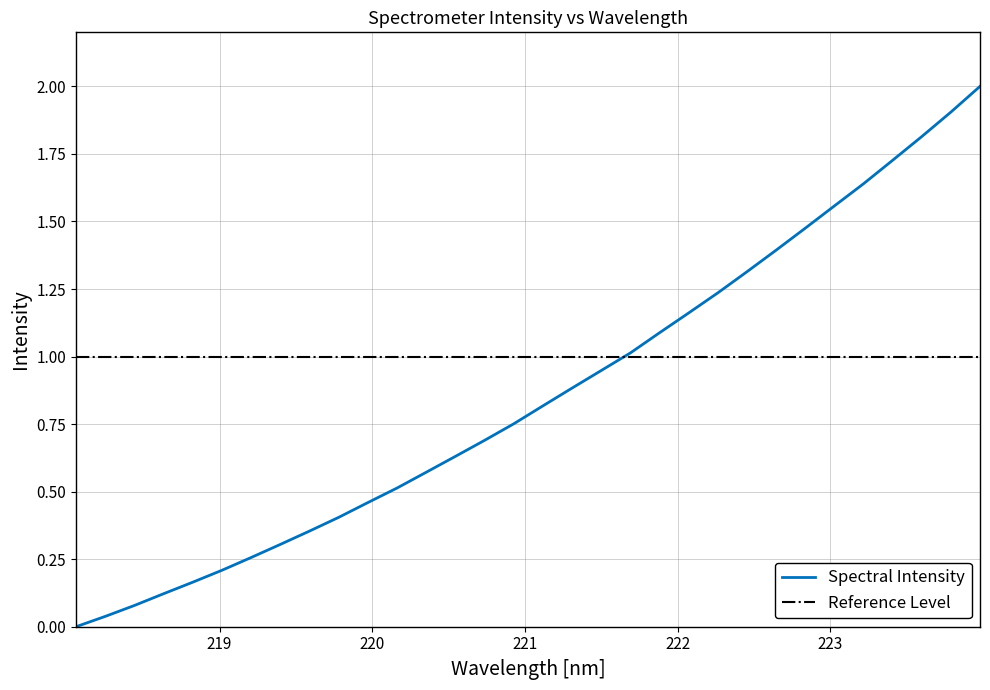

How many data points are above 0?

31